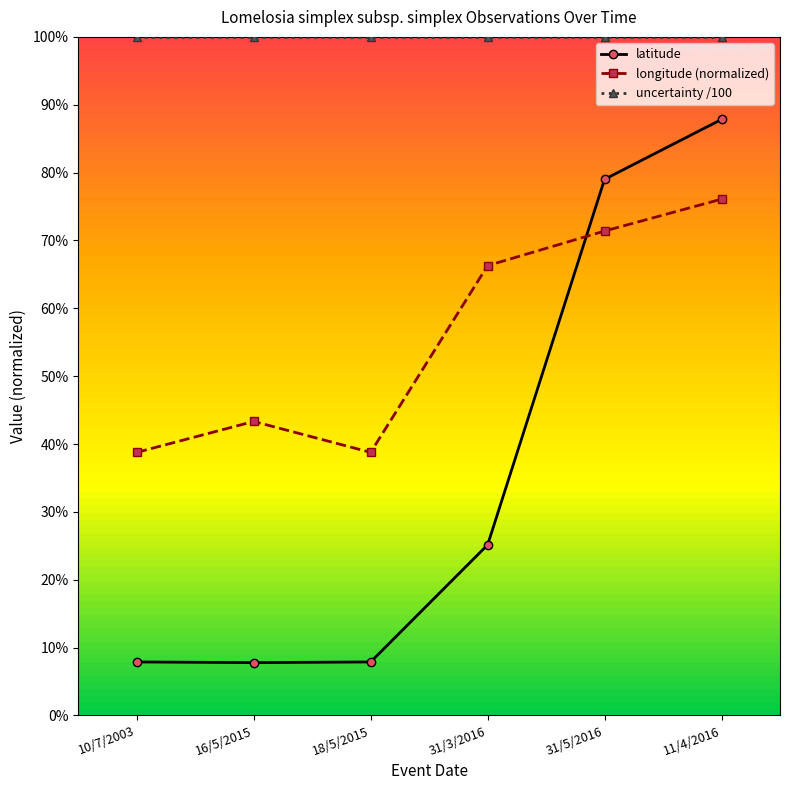

Which series has the widest spread of values?

latitude